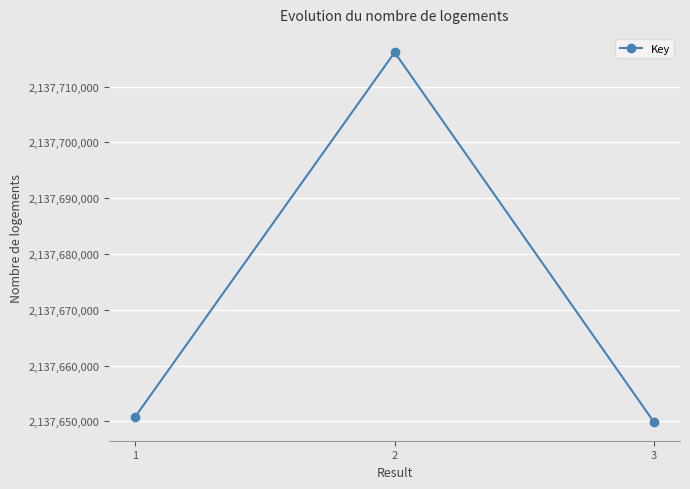

Reading left to right, extract all data points from this chart.

1=2137650821	2=2137716145	3=2137649836